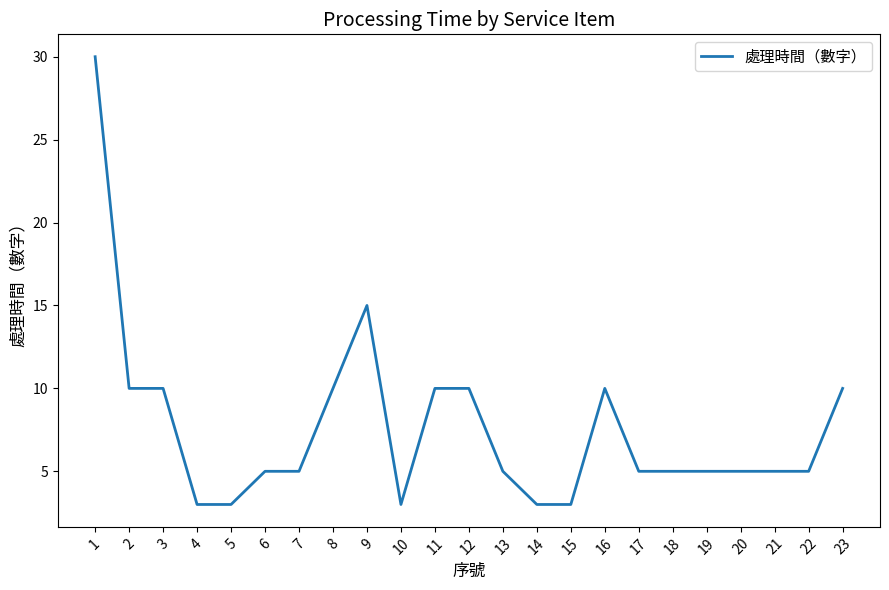

True or false: the data shows 5 at 18.

True